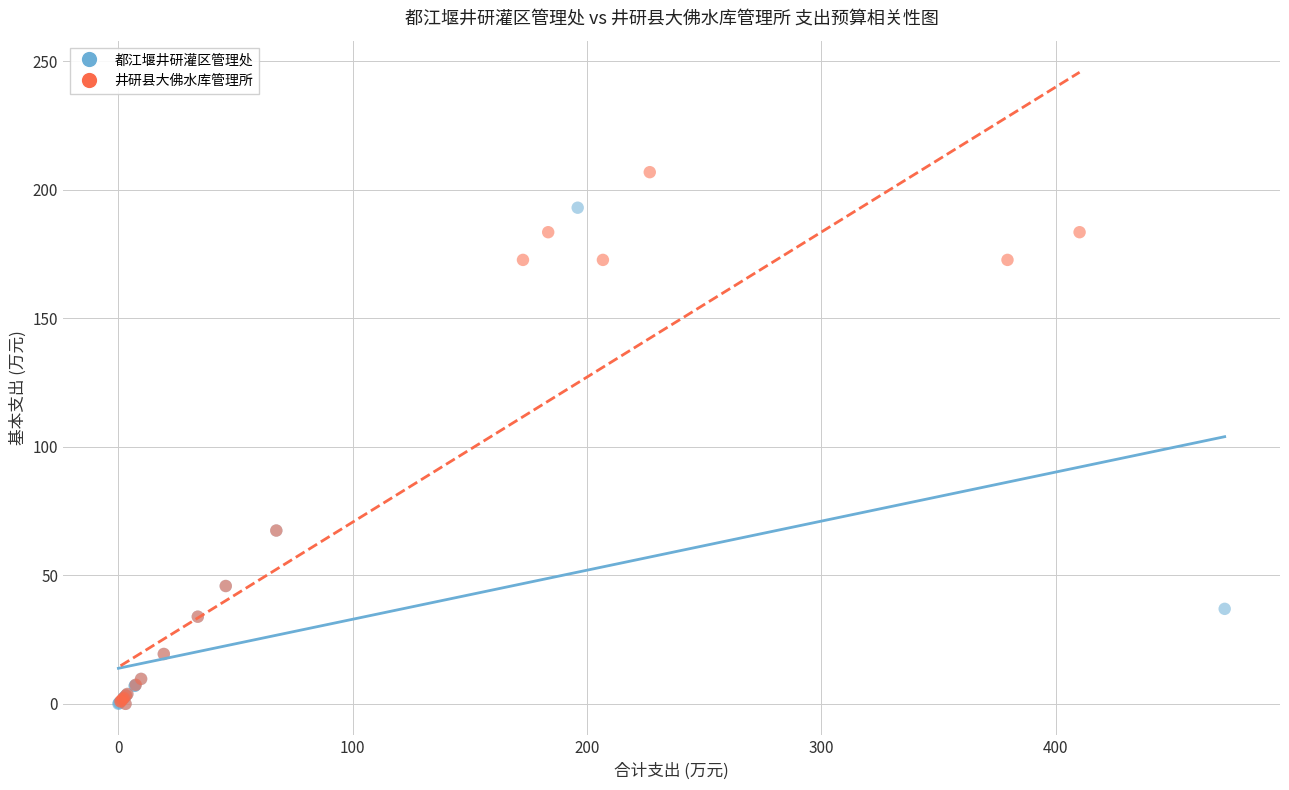

Which series has the widest spread of Y values?

井研县大佛水库管理所